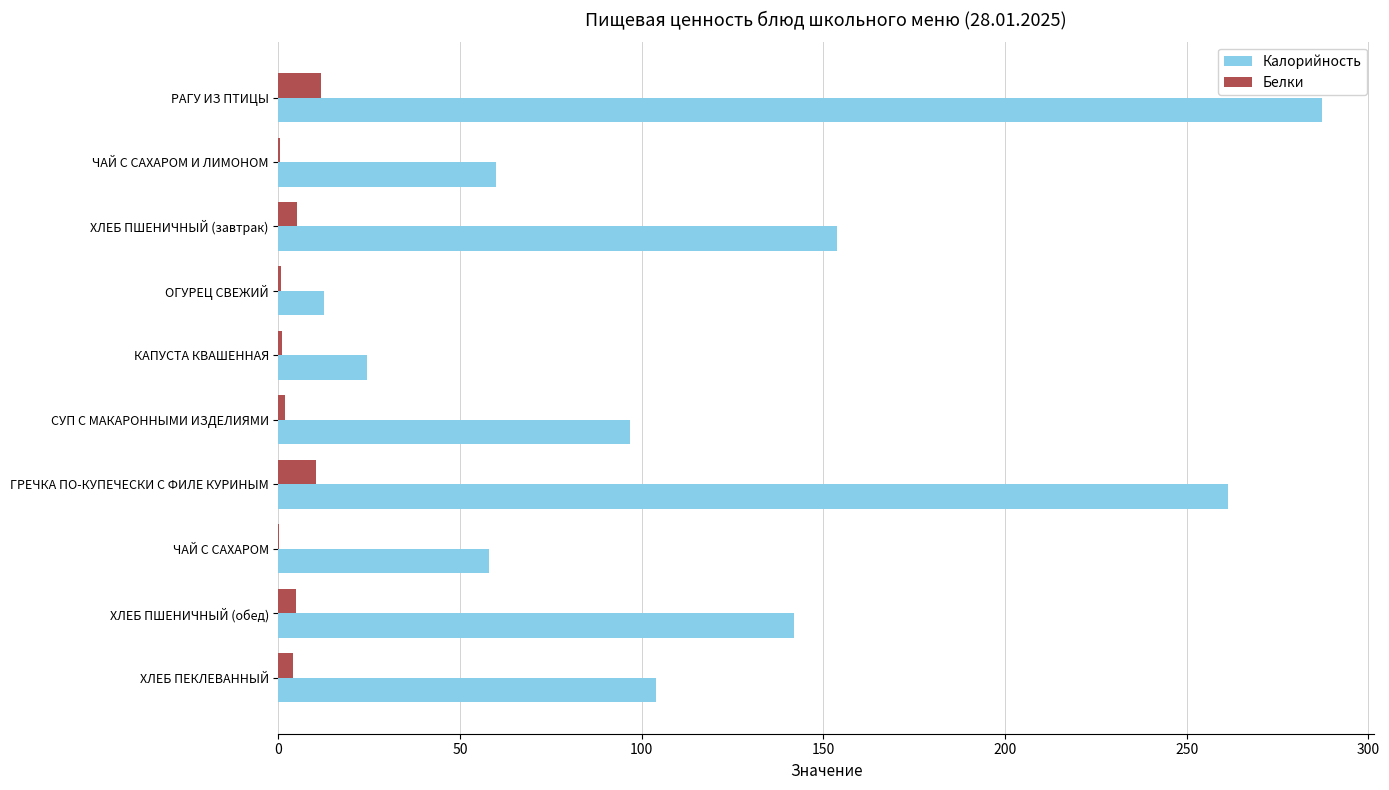

The Калорийность series shows 142.0 at ХЛЕБ ПШЕНИЧНЫЙ (обед). True or false?

True